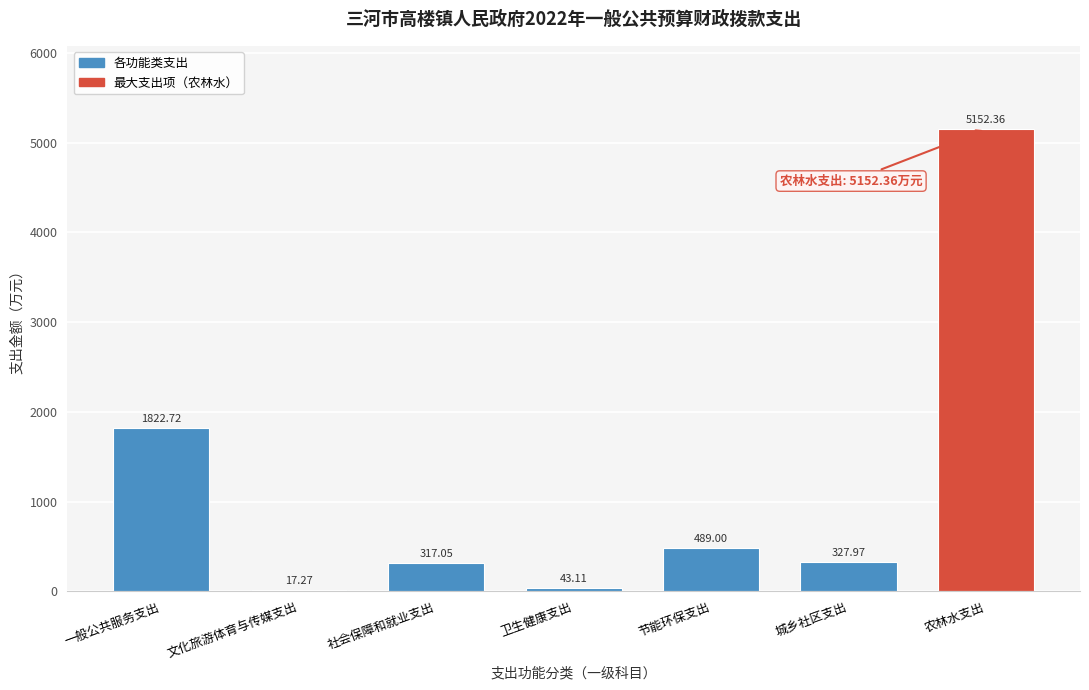

At which category does the chart reach its peak across all series?

农林水支出